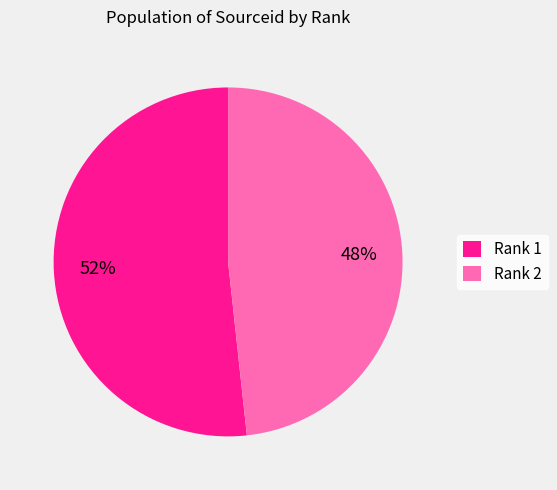

What percentage is the Rank 2 slice, to the nearest percent?

48%